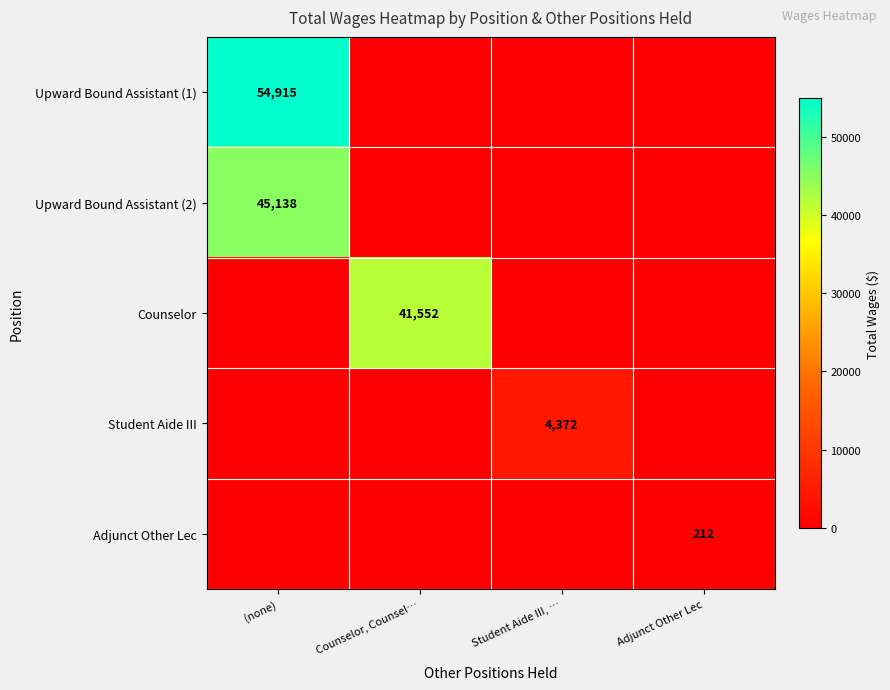

Between (none) and Student Aide III, …, which is larger?

(none)